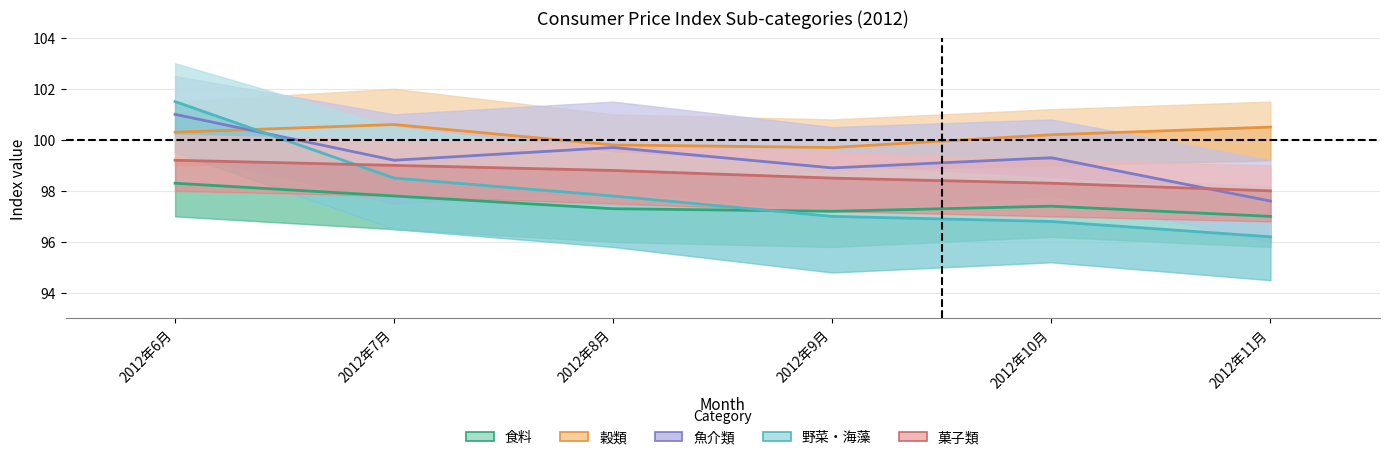

True or false: 食料 has more than 1 points higher than both neighbors.

False